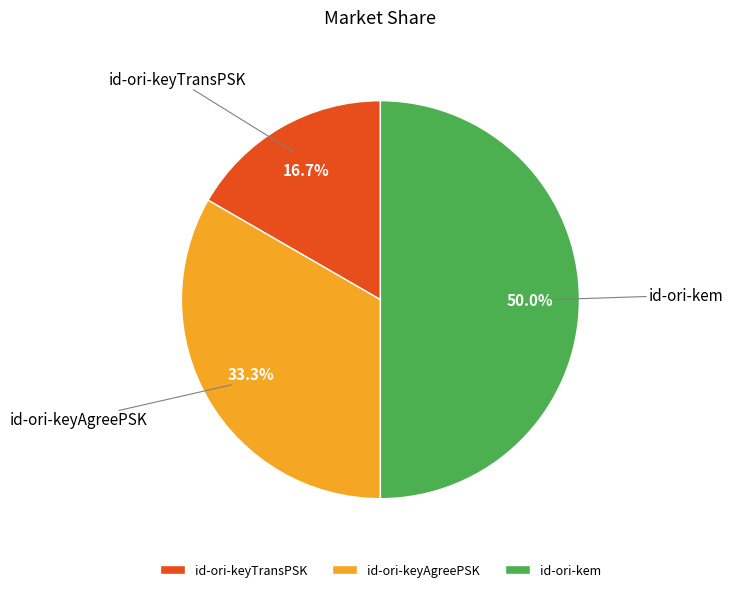

How many segments does this pie chart have?

3